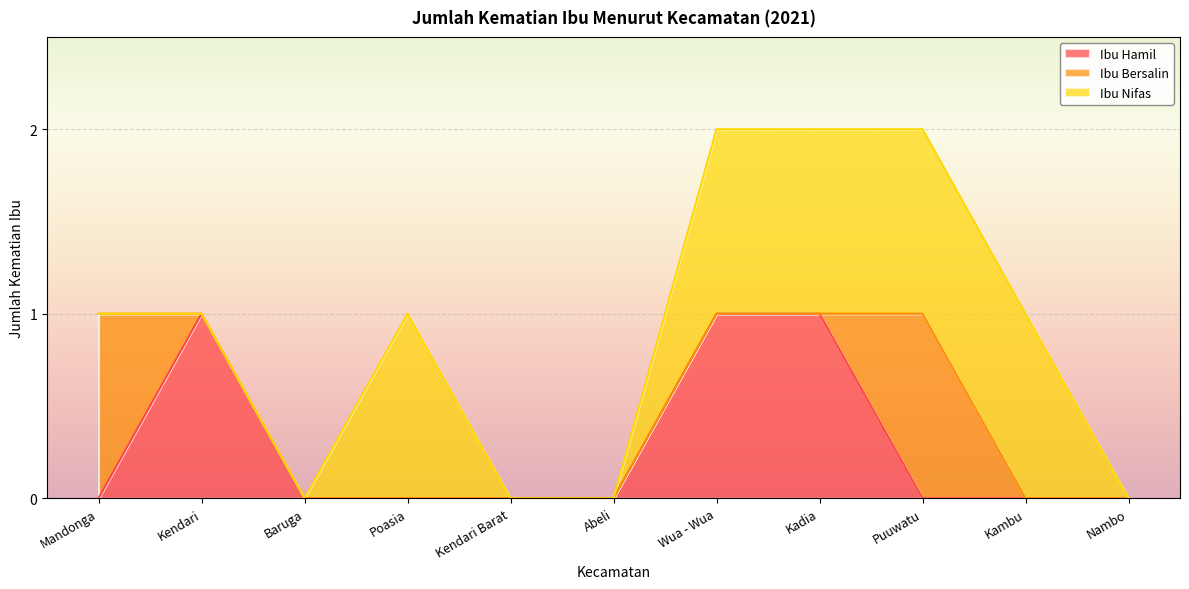

How many categories are shown in the chart?

11